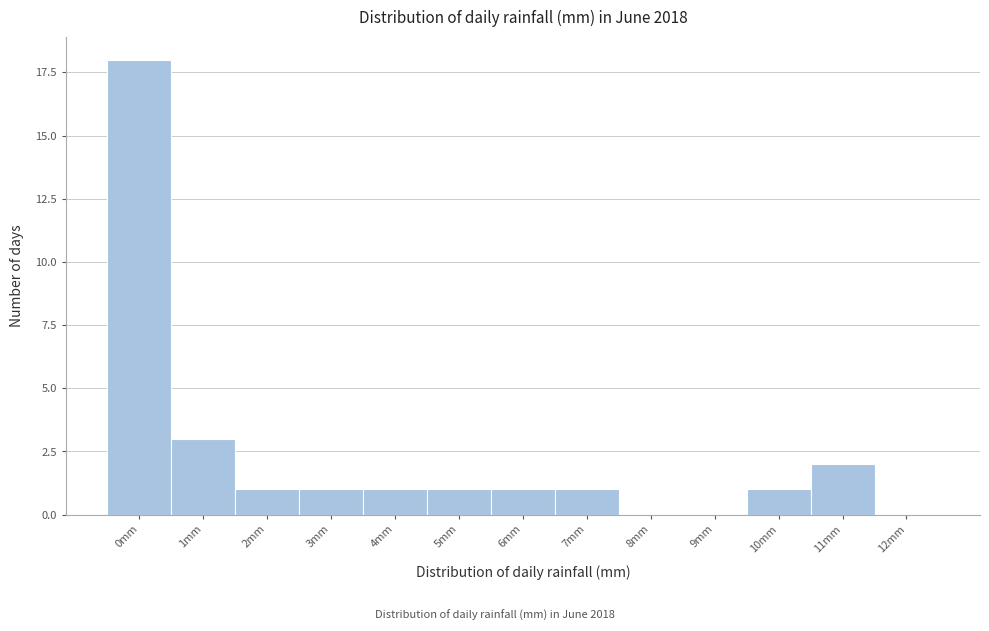

Reading left to right, list all the values displayed in this chart.

0mm=18	1mm=3	2mm=1	3mm=1	4mm=1	5mm=1	6mm=1	7mm=1	8mm=0	9mm=0	10mm=1	11mm=2	12mm=0